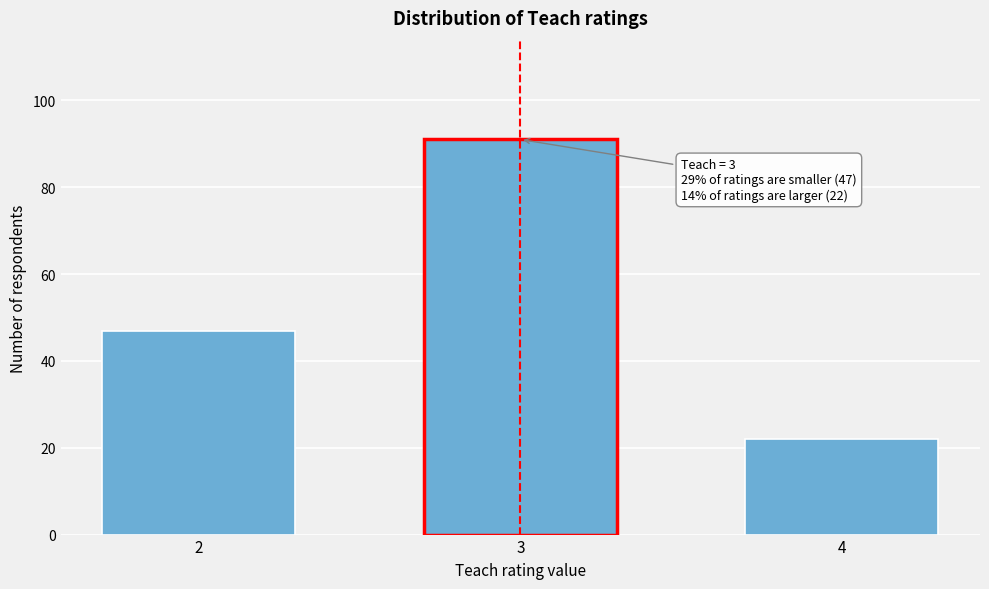

Reading right to left, transcribe all the data shown in this chart.

4=22	3=91	2=47